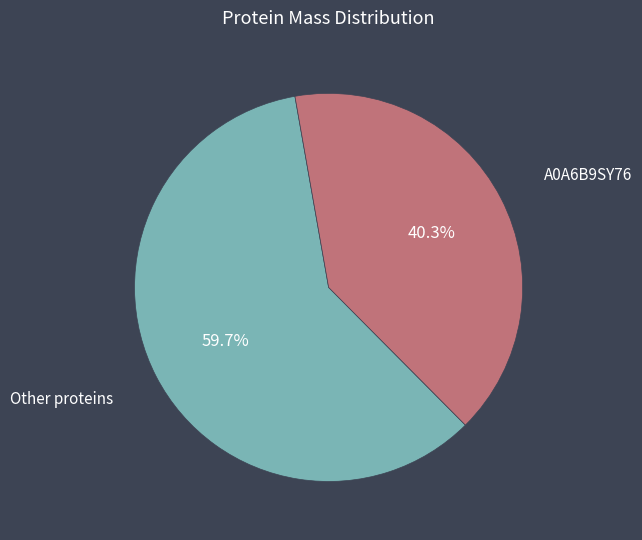

Count the number of slices in the pie.

2